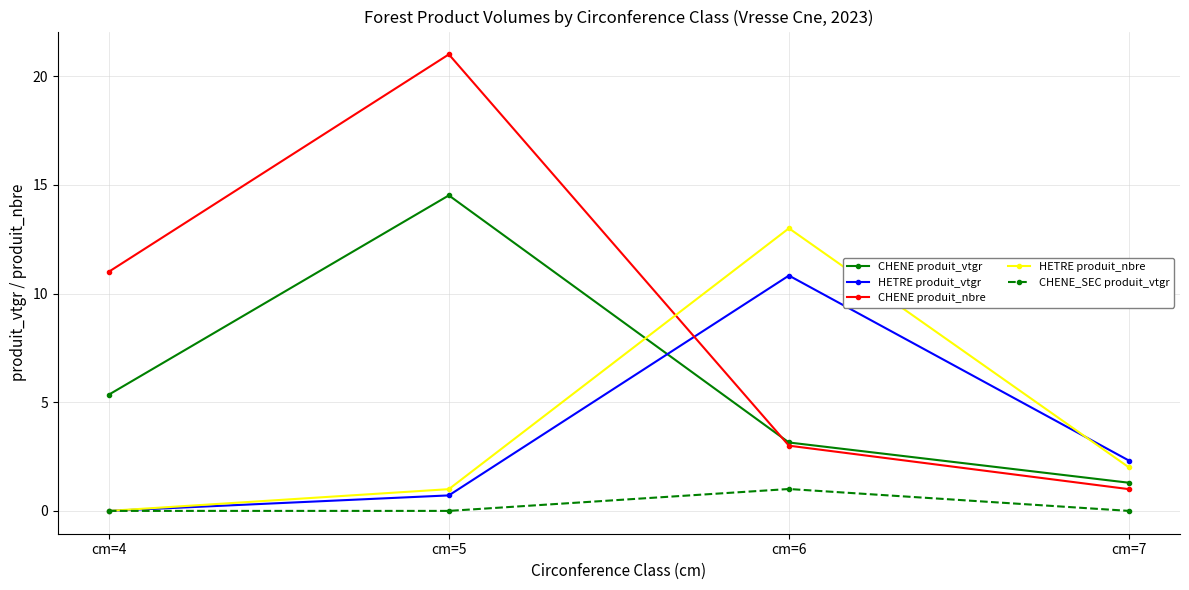

Does the chart display data point markers on the line(s)?

Yes